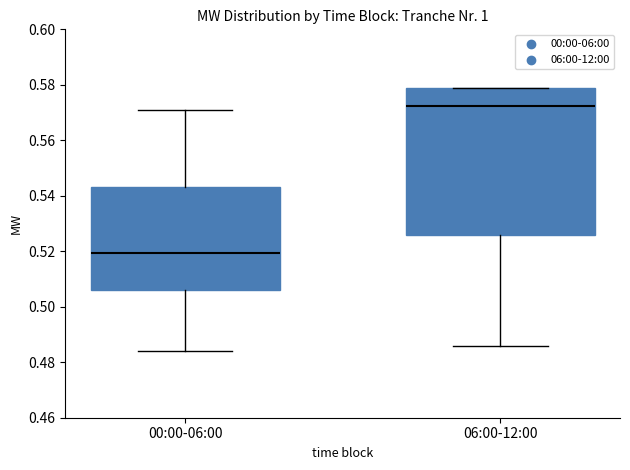

Where does the median line of the box for 00:00-06:00 sit on the y-axis? The values are not printed on the chart, so give them approximately, as read against the axis.

0.520